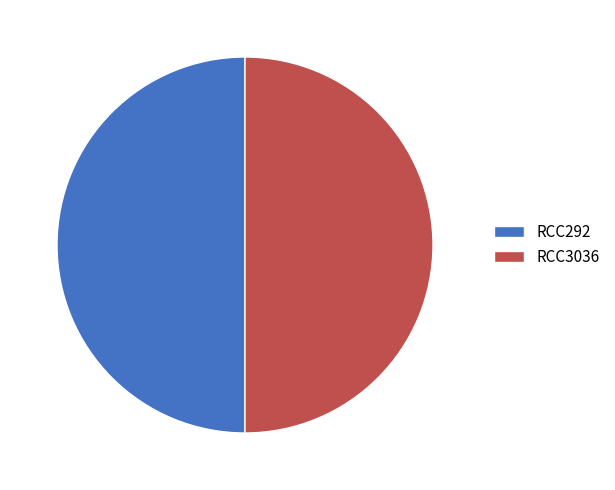

Approximately how many times larger is the value at RCC3036 compared to RCC292?

1.0